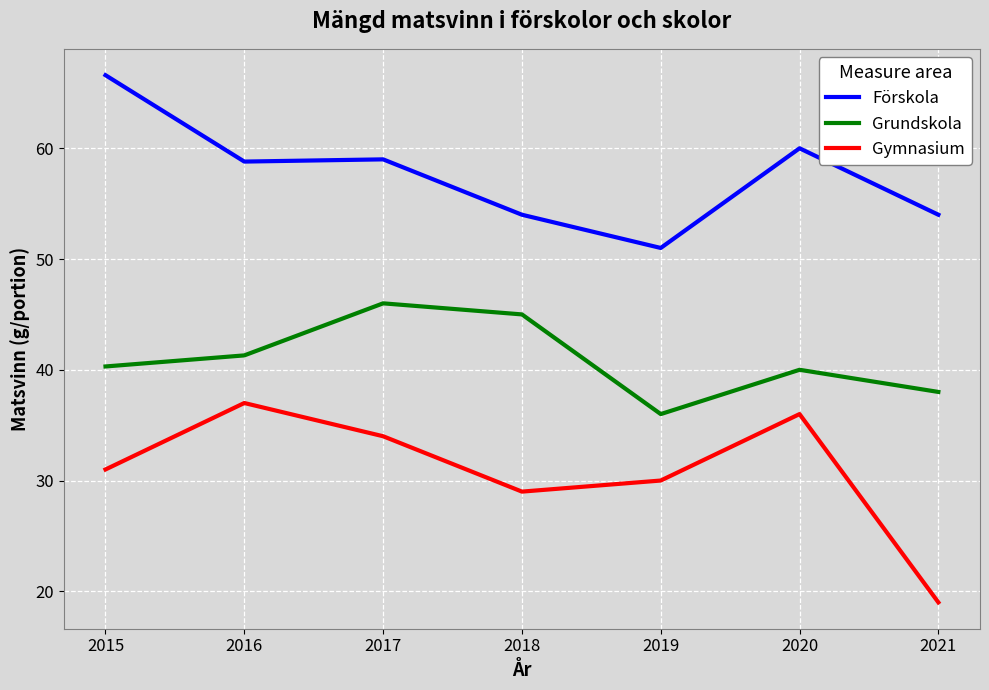

At how many categories does at least one series exceed 61?

1